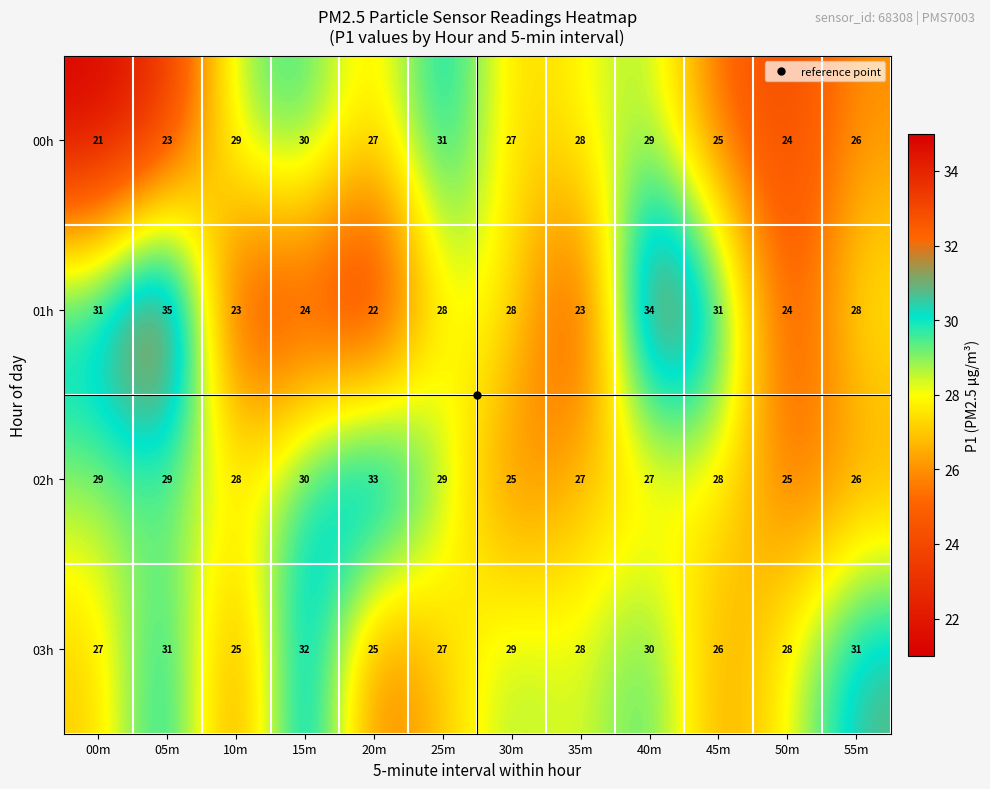

Rank the series by their maximum value, from highest to lowest.

01h, 02h, 03h, 00h